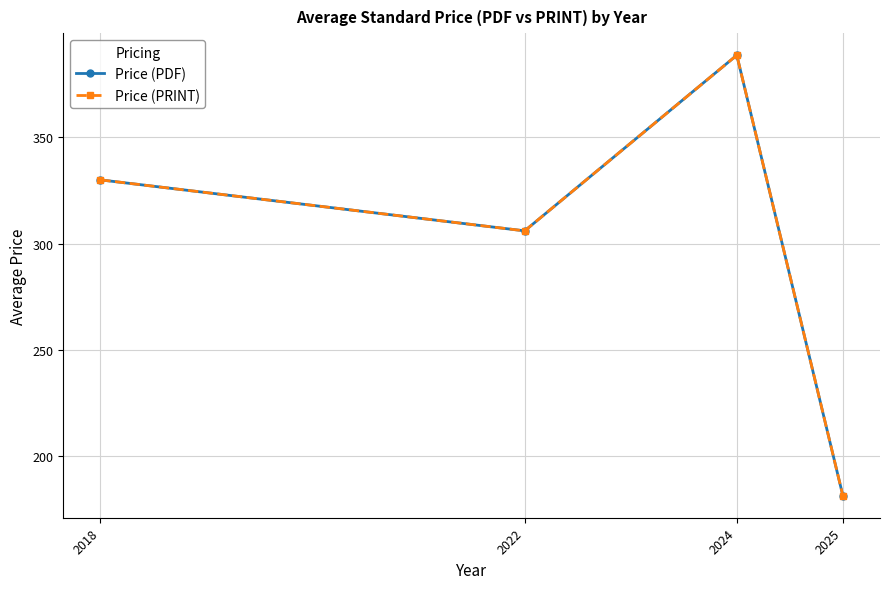

What is the greatest value displayed?

388.7